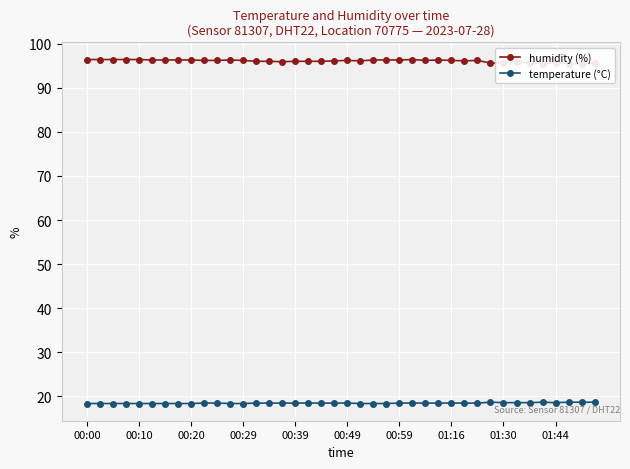

Which label corresponds to the largest value in the chart?

00:00